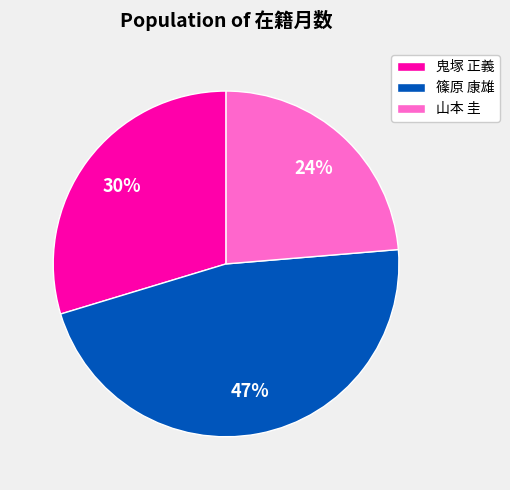

Does 鬼塚 正義 represent more than half of the total?

No